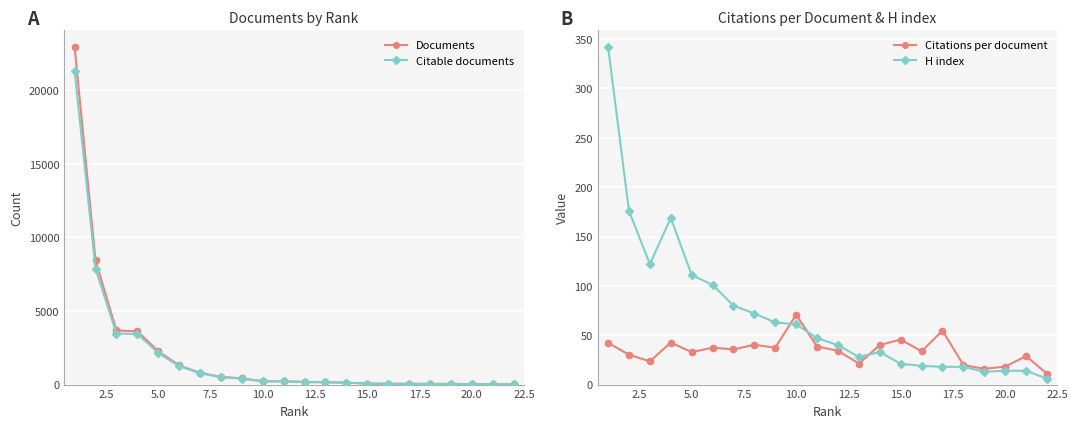

What is the highest value of the Citable documents series?

21298